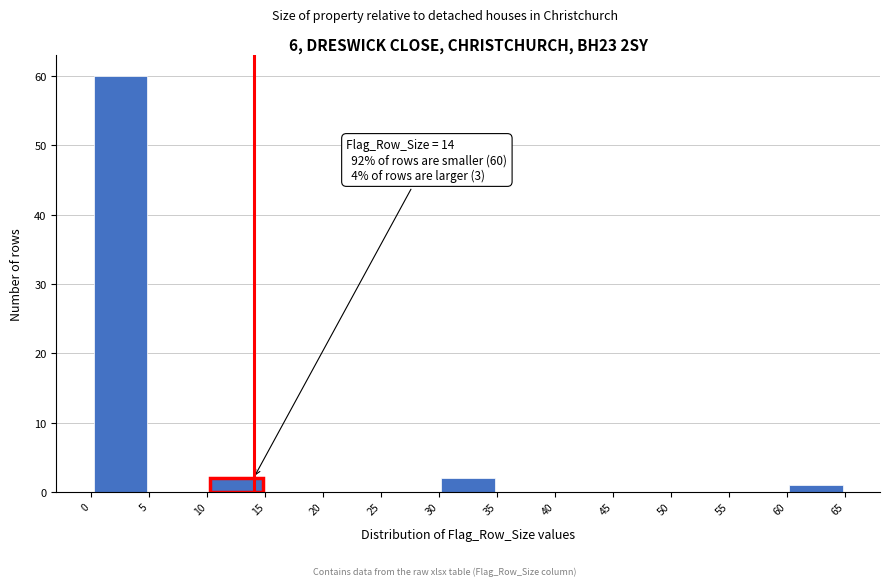

Over which range of the x-axis is the bar tallest?

0 to 5